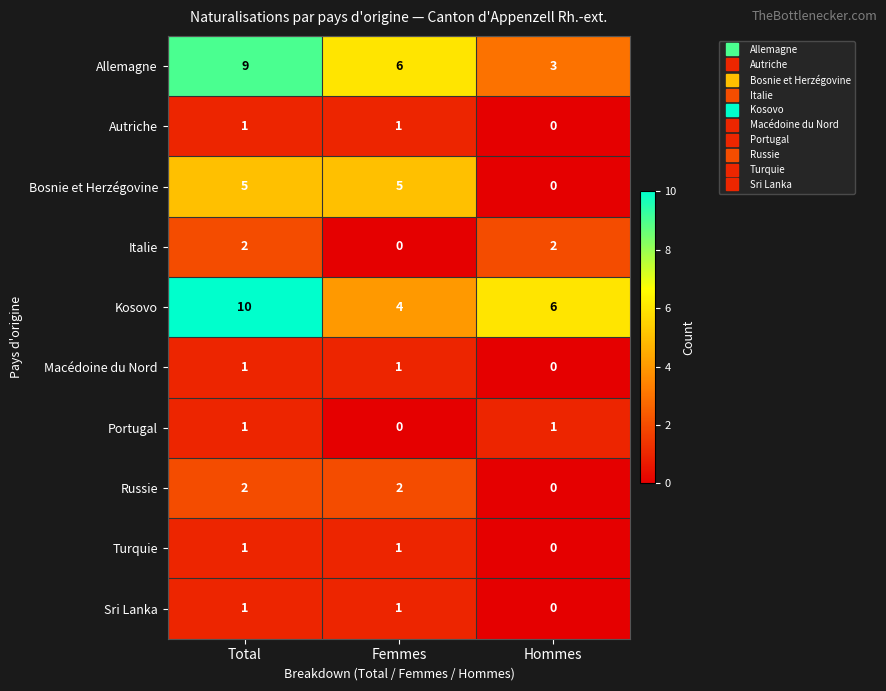

What is the difference between the highest and lowest values at Hommes?

6